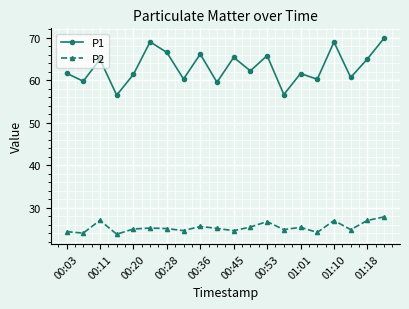

Is this an area chart (filled region under the line)?

No